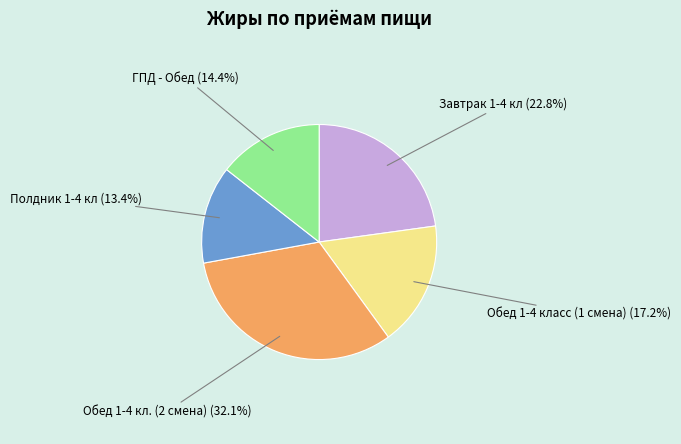

What percentage is the Обед 1-4 кл. (2 смена) slice, to the nearest percent?

32%